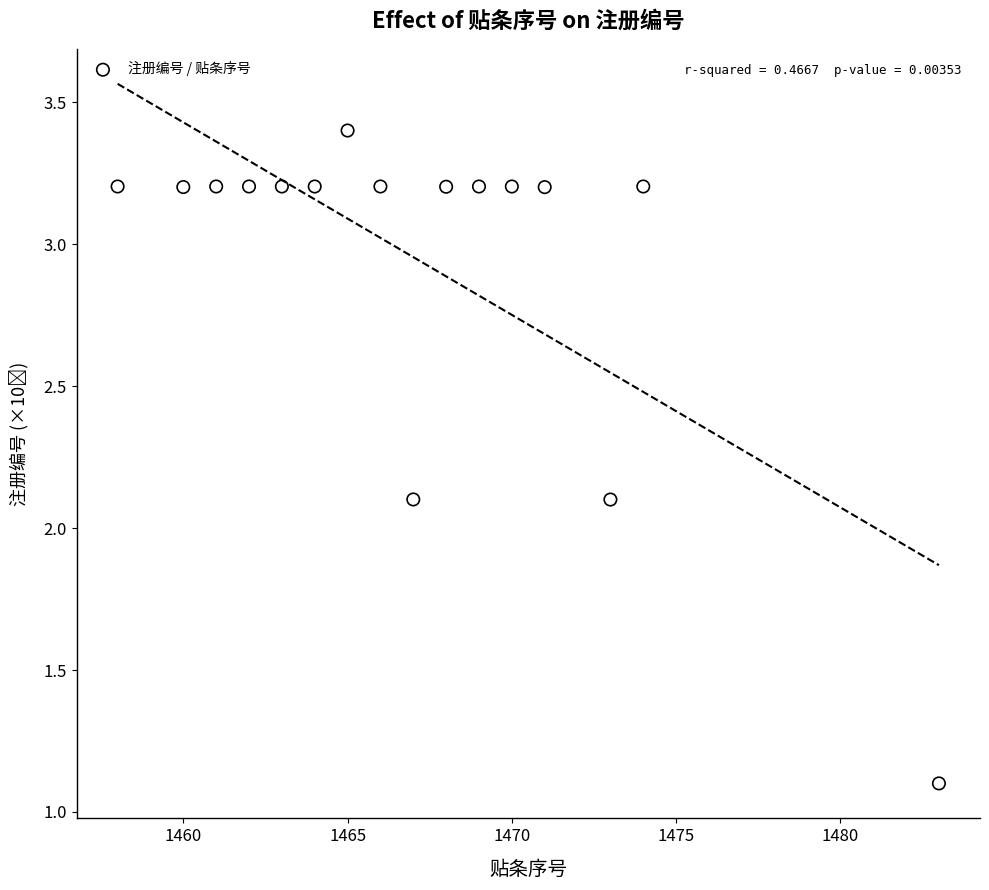

What is the range of X values (max minus min)?

25.0